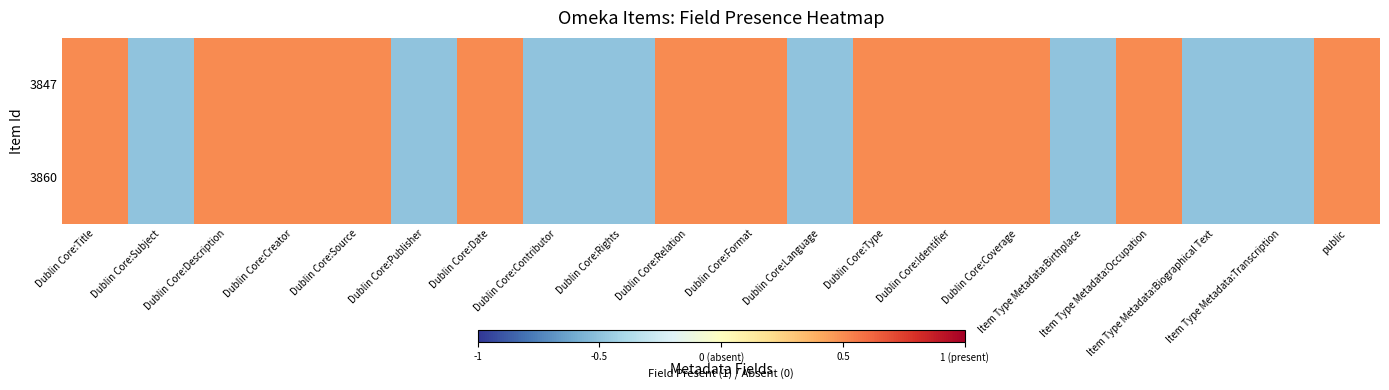

Rank the series at Dublin Core:Type from highest to lowest value.

3847, 3860